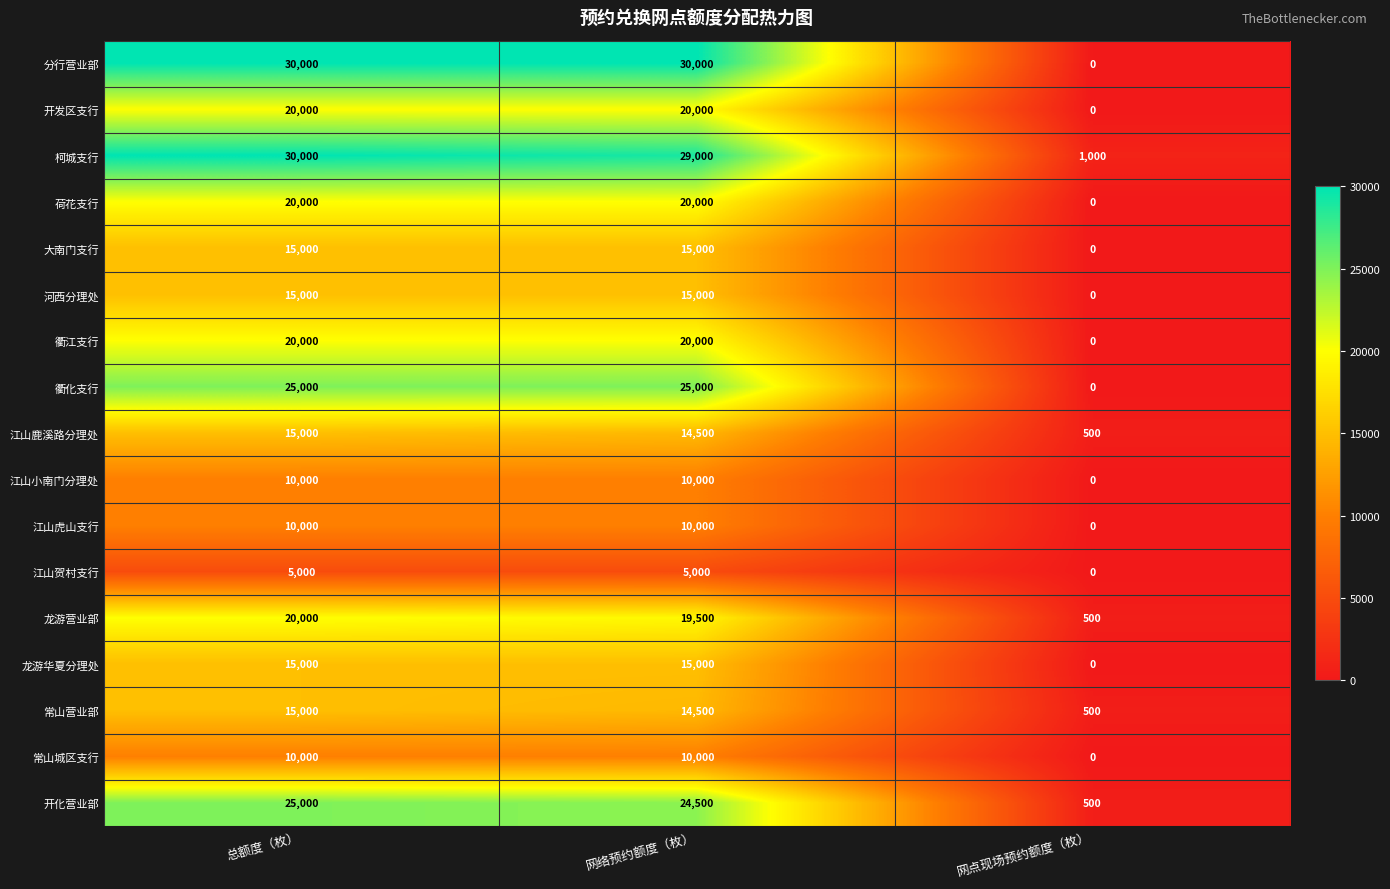

At which category is the sum across all series the highest?

总额度（枚）